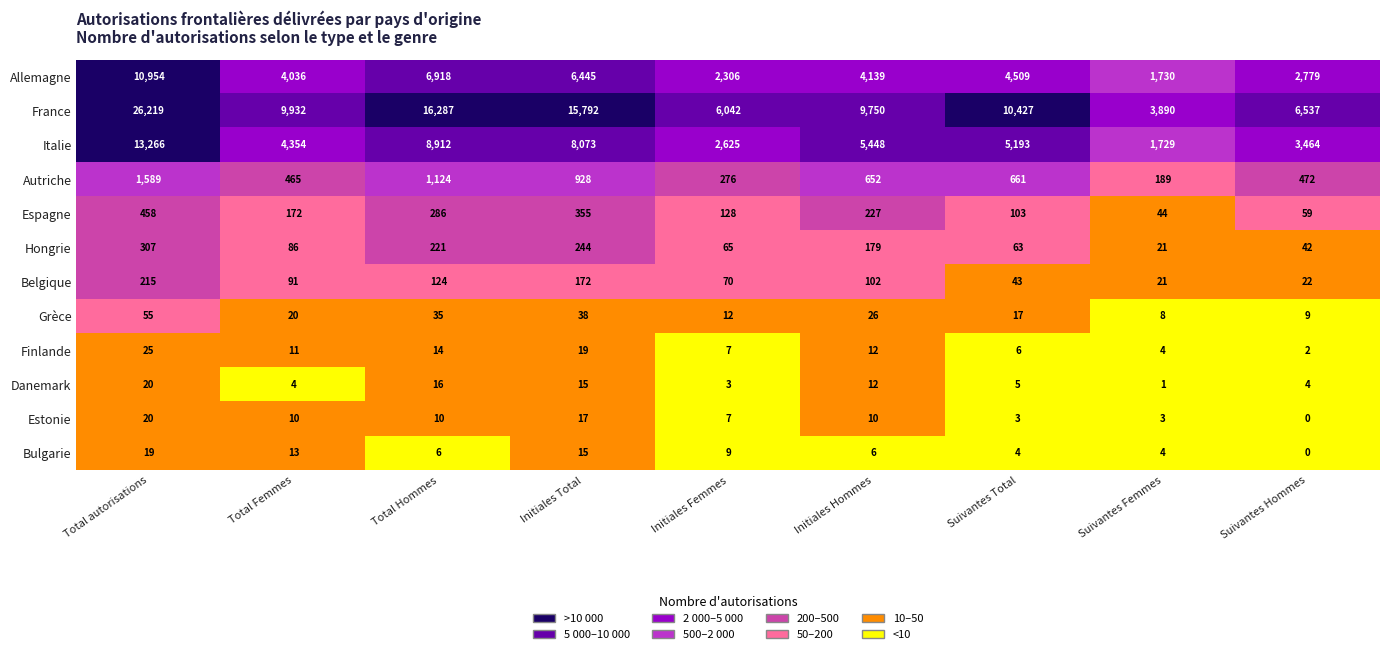

Count the number of data series in this chart.

12